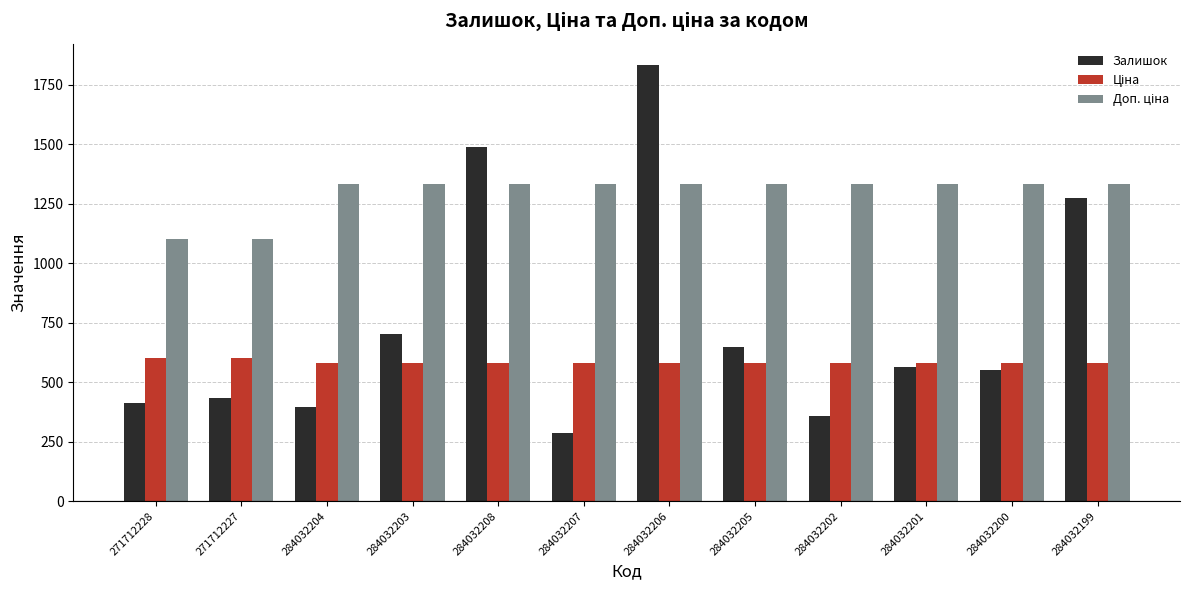

What is the greatest value displayed?

1830.0